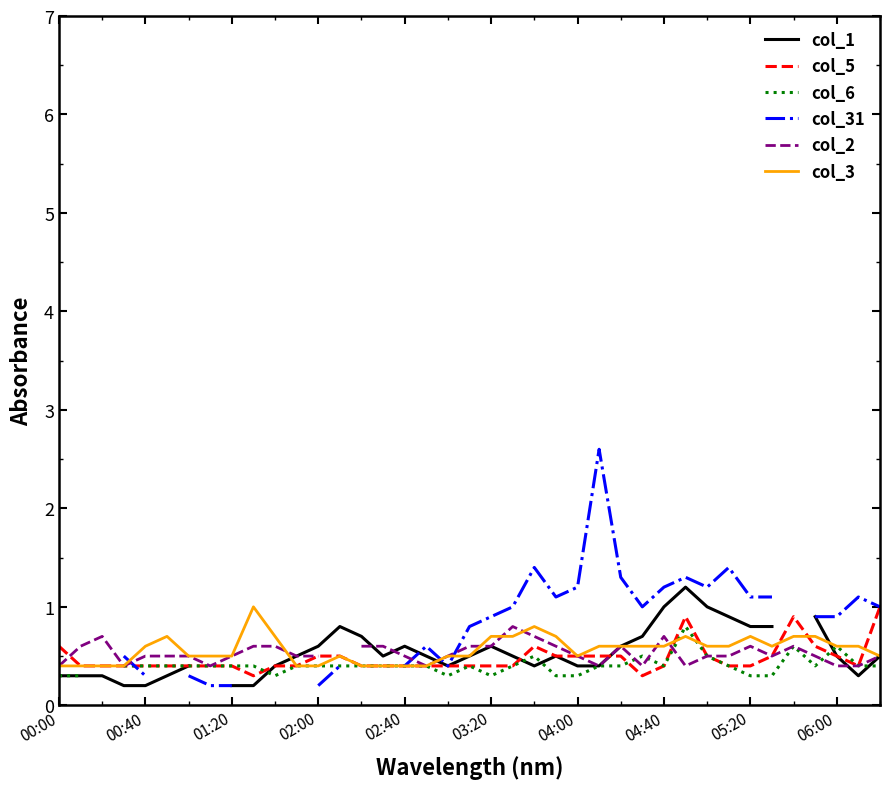

The value of col_5 at 04:00 is 0.5. True or false?

True